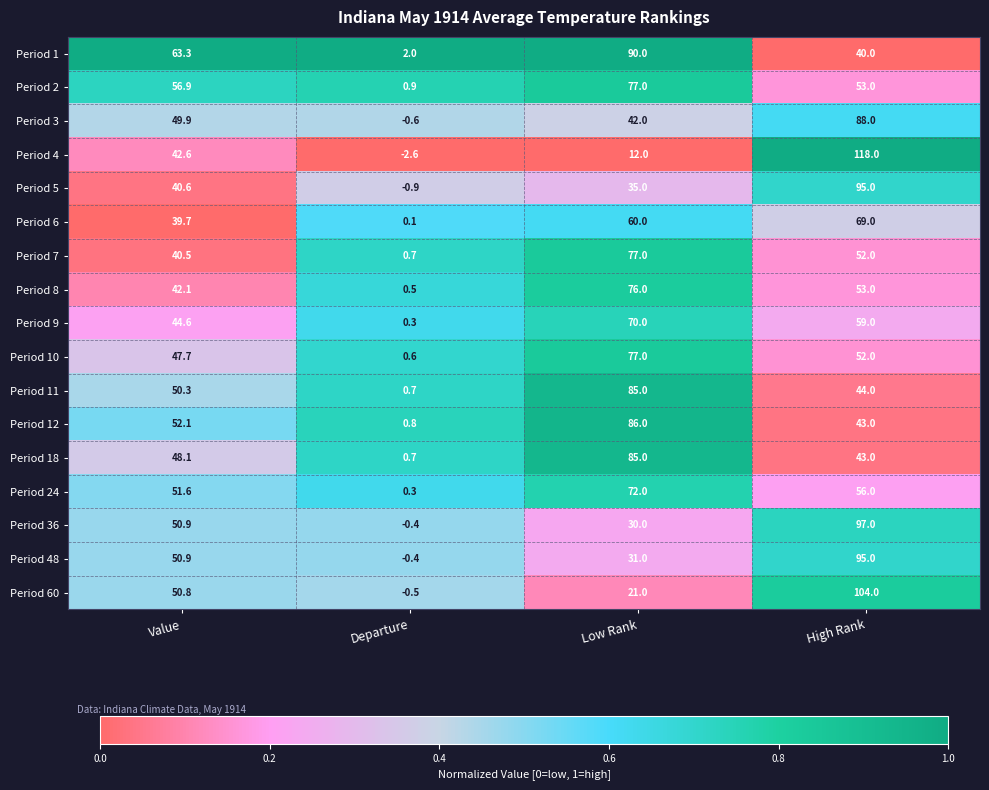

How many categories are shown in the chart?

4